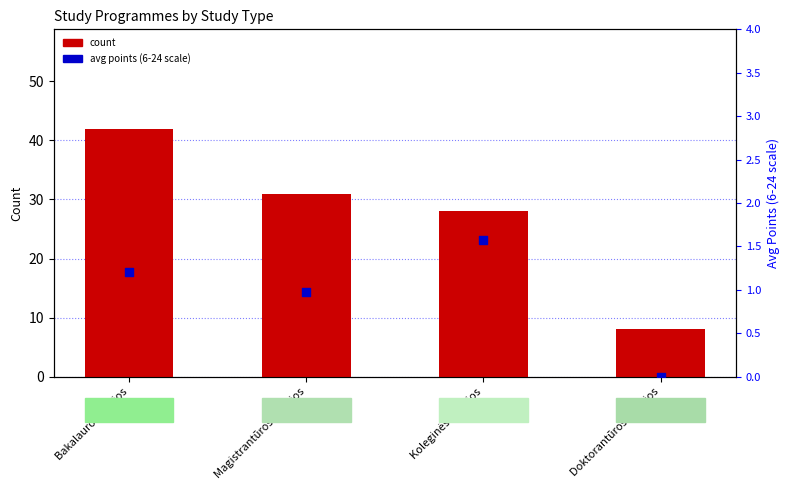

What is the total value across all series at Magistrantūros studijos?

32.0